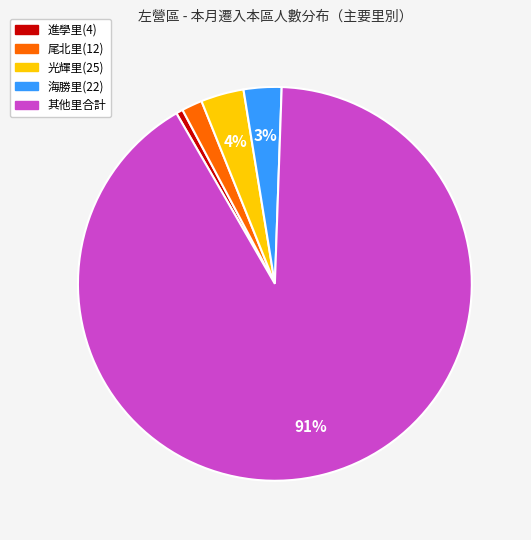

To the nearest percent, what is the average slice percentage?

20%